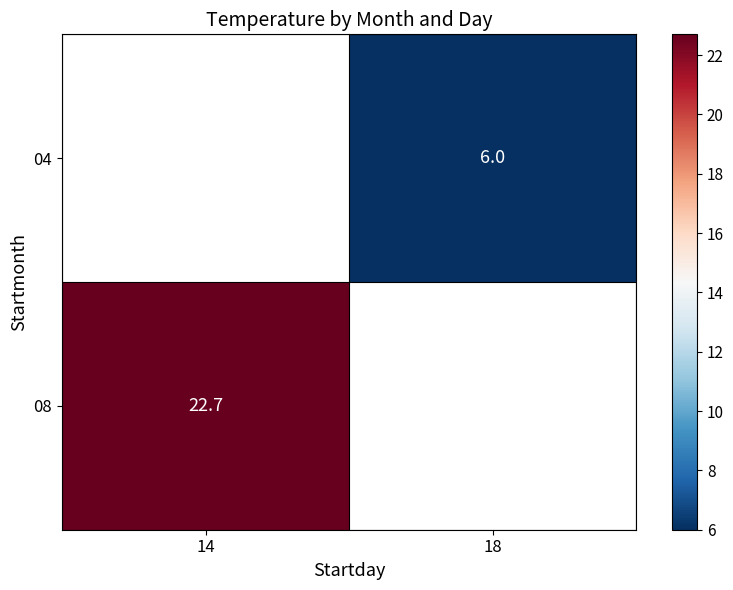

Is it true that 08 equals 22.7 at 14?

True